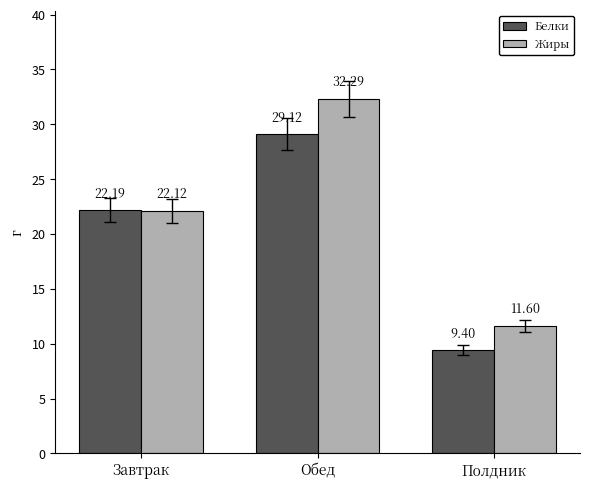

The value of Белки at Обед is 19.7. True or false?

False